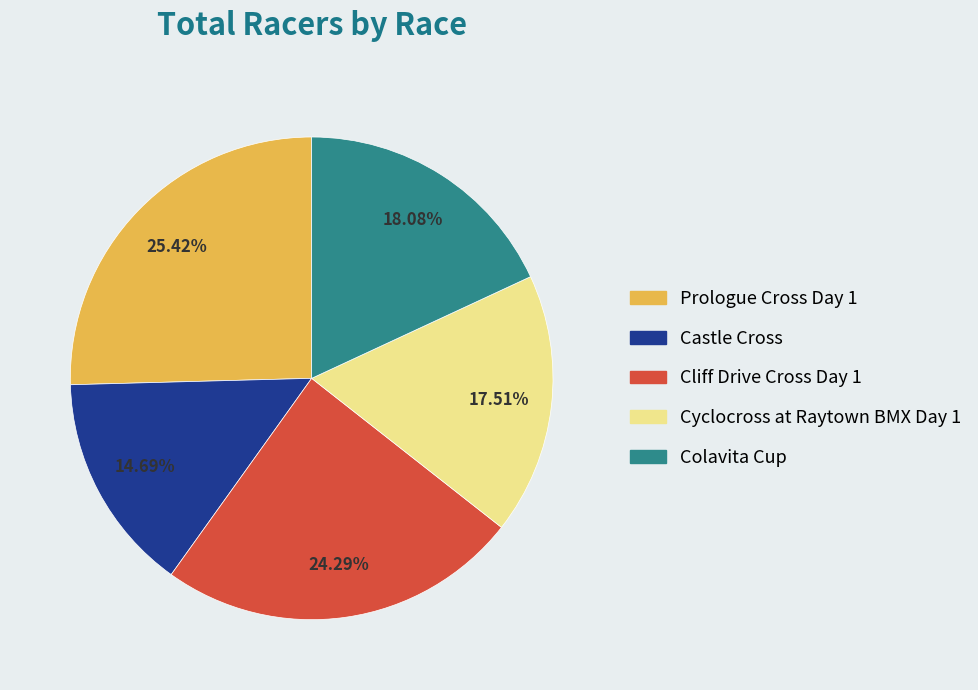

Combined, do Cyclocross at Raytown BMX Day 1 and Cliff Drive Cross Day 1 account for over 50%?

No